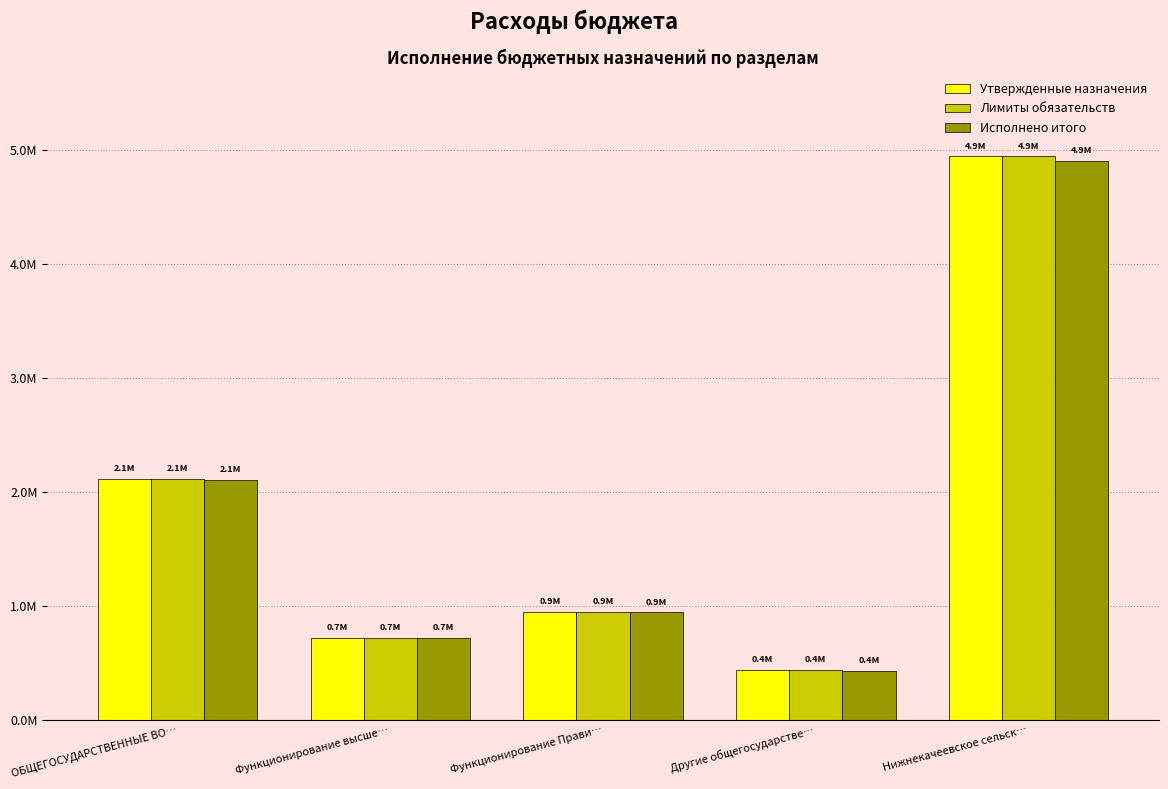

Does the chart contain stacked bars?

No